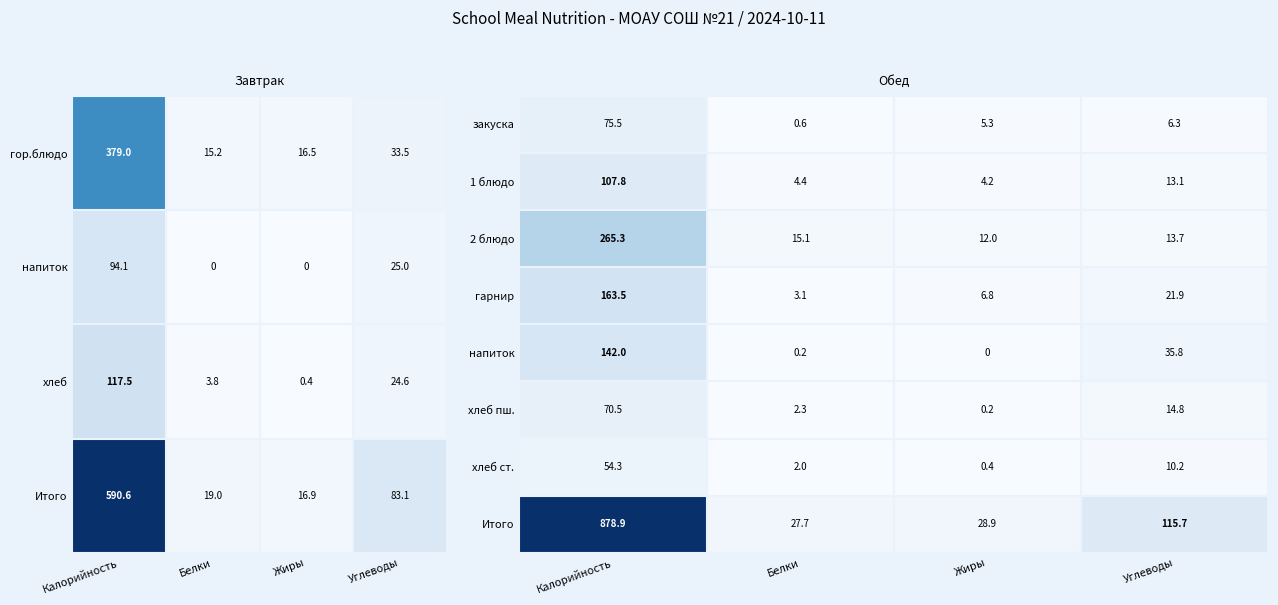

What is the sum of all закуска values?

87.7